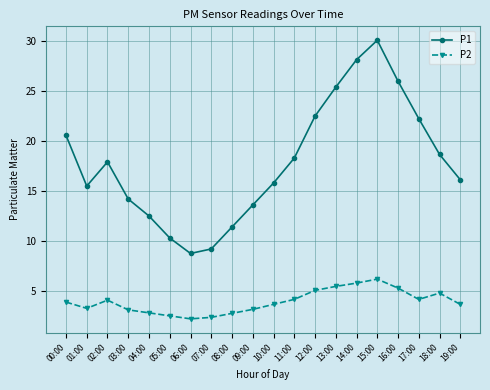

At how many categories does at least one series exceed 9?

19